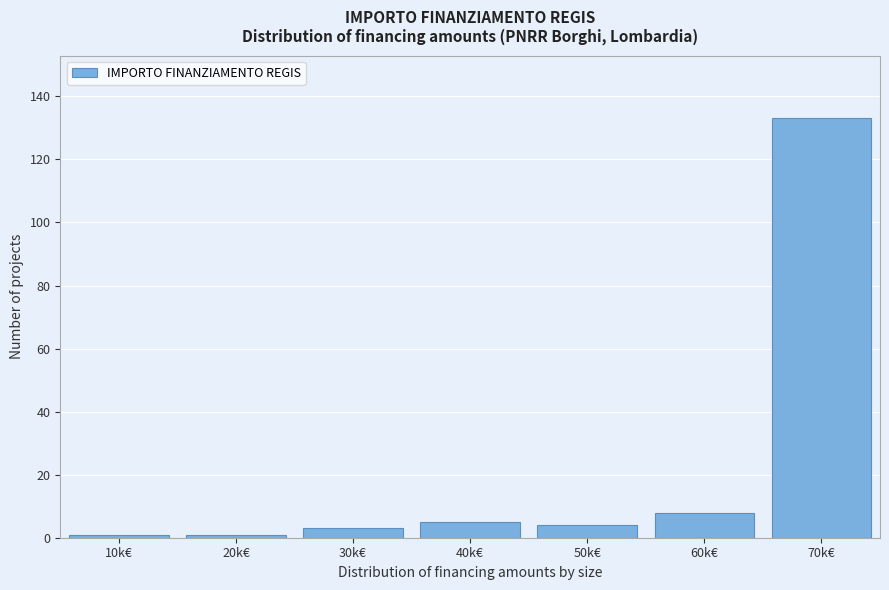

Reading left to right, extract all data points from this chart.

10k€=1	20k€=1	30k€=3	40k€=5	50k€=4	60k€=8	70k€=133